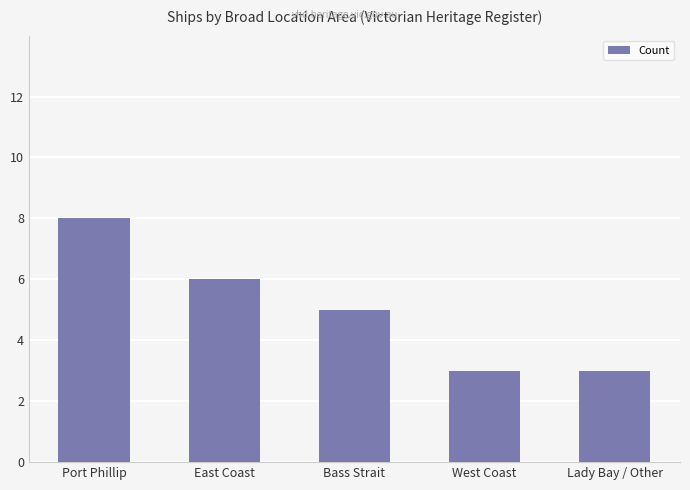

Does the chart contain any negative values?

No